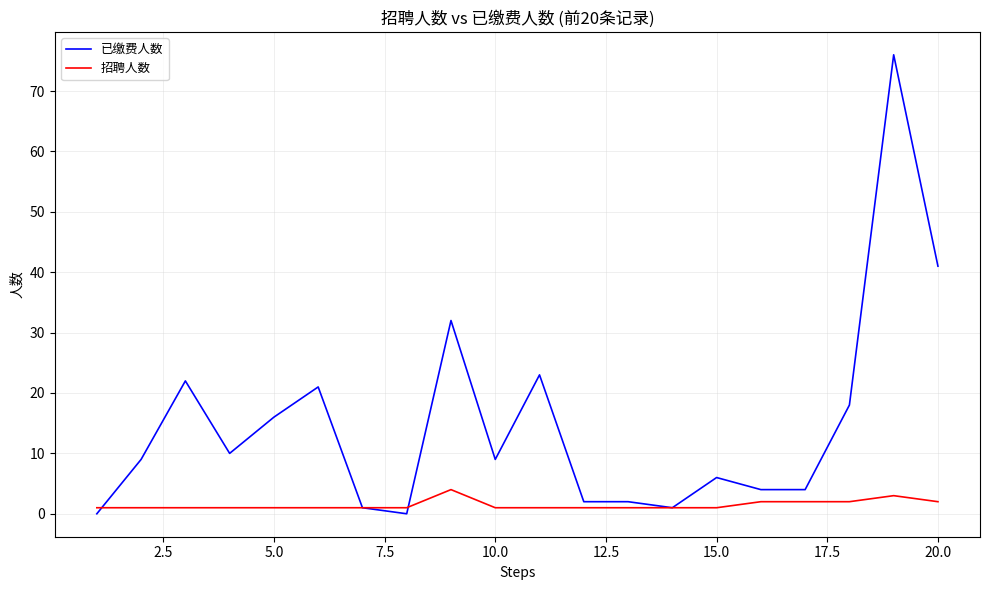

At how many categories does at least one series exceed 3?

14